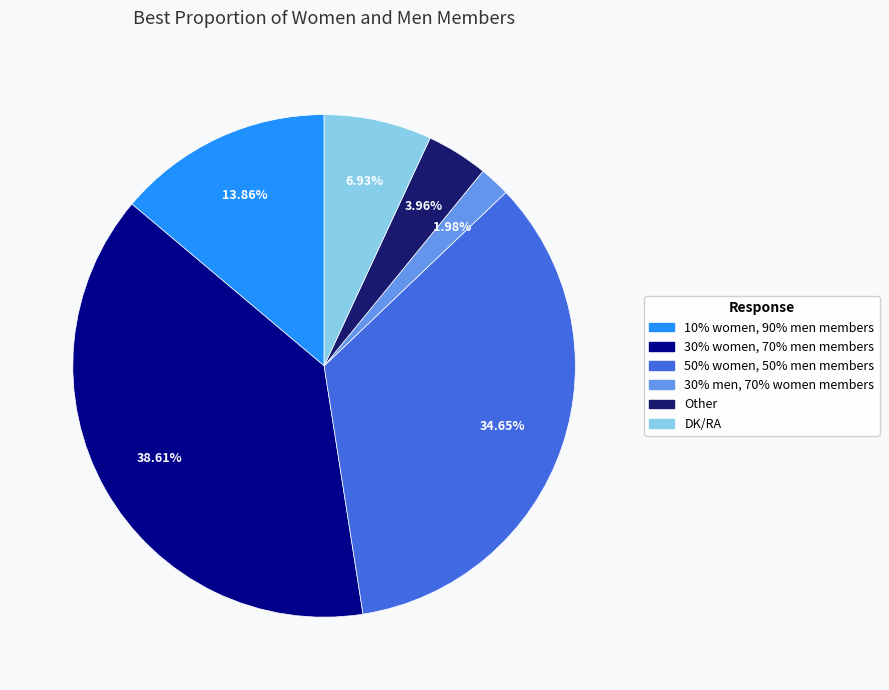

Does any single category account for the majority?

No